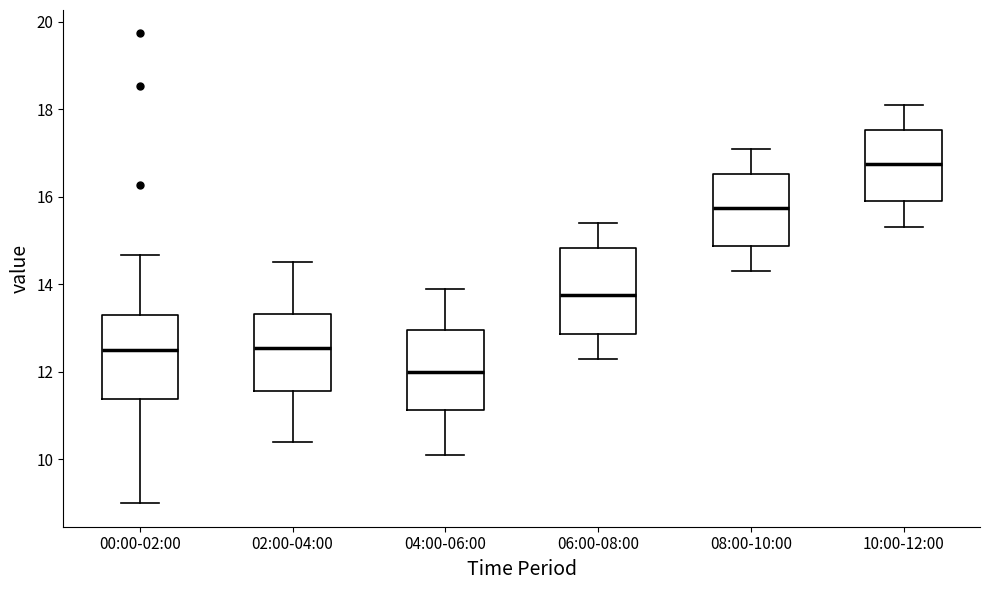

Where is the upper edge of the box for 02:00-04:00 on the y-axis? The values are not printed on the chart, so give them approximately, as read against the axis.

13.4